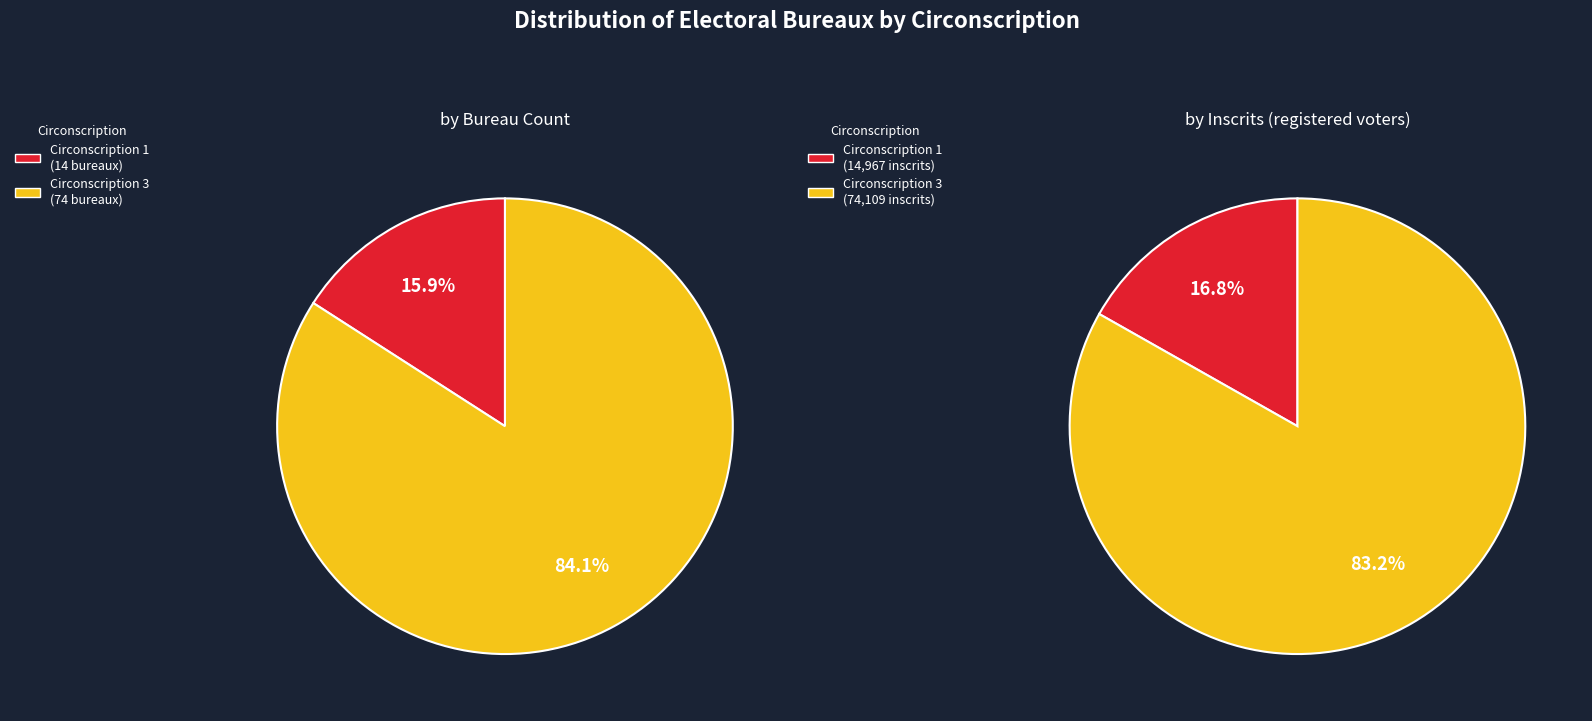

Rank the categories by value from lowest to highest.

Circonscription 1, Circonscription 3